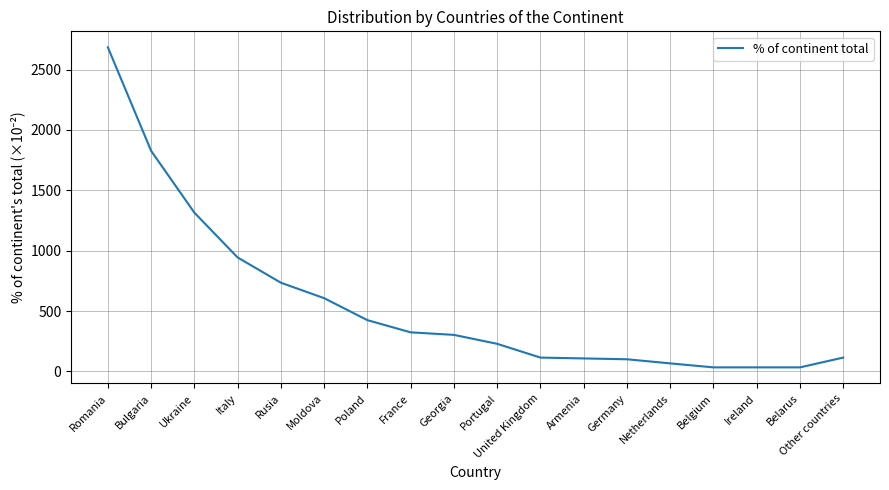

What is the change in value from Moldova to Poland?

-182